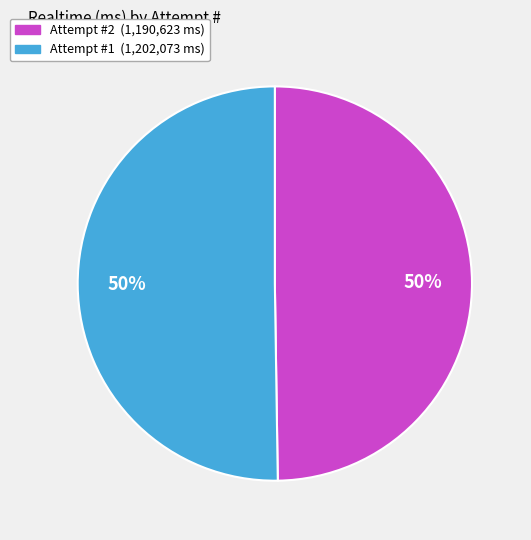

How many segments does this pie chart have?

2